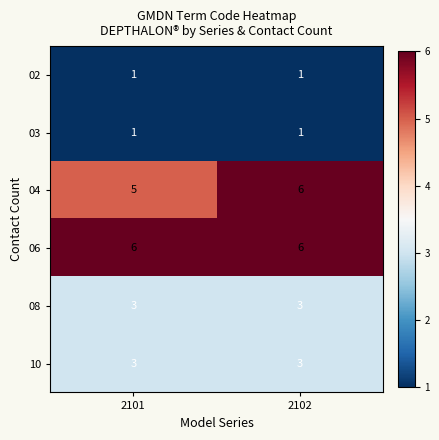

The 06 series shows 10 at 2101. True or false?

False